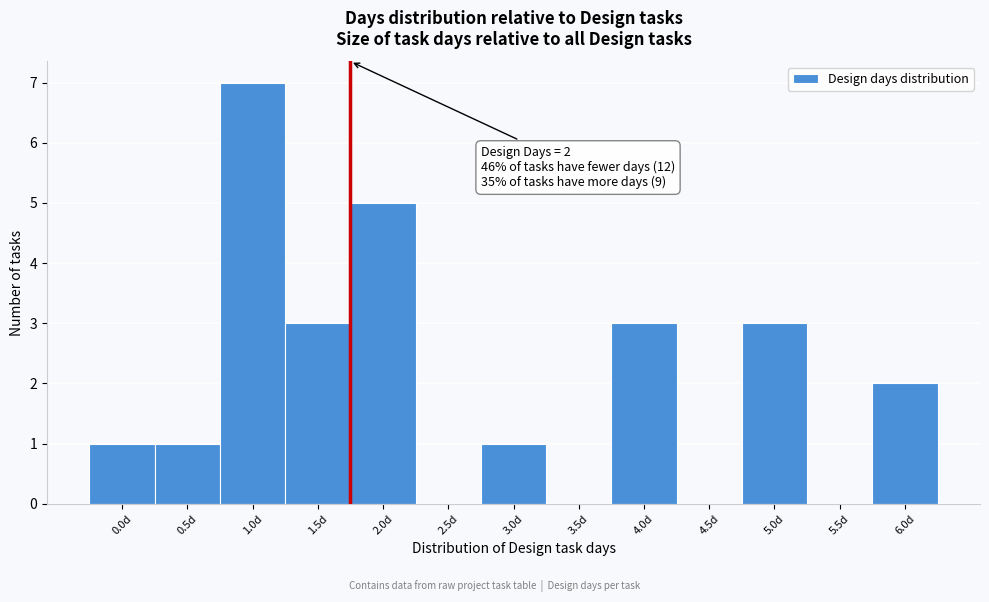

Reading left to right, what are all the values shown in this chart?

0.0d=1	0.5d=1	1.0d=7	1.5d=3	2.0d=5	2.5d=0	3.0d=1	3.5d=0	4.0d=3	4.5d=0	5.0d=3	5.5d=0	6.0d=2